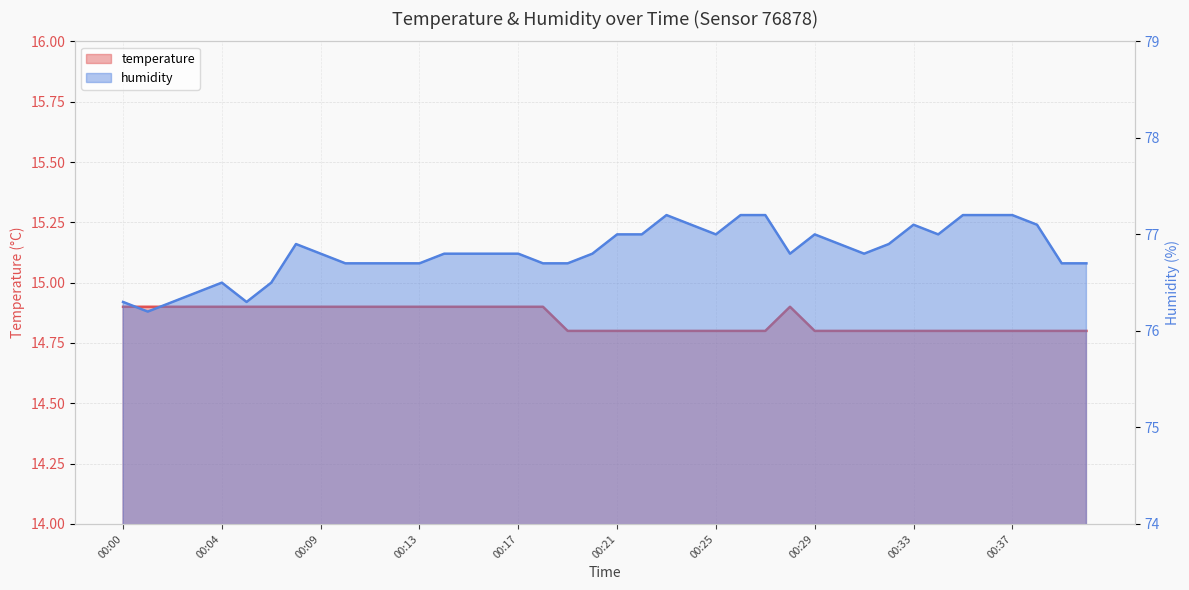

What is the smallest value displayed?

14.8